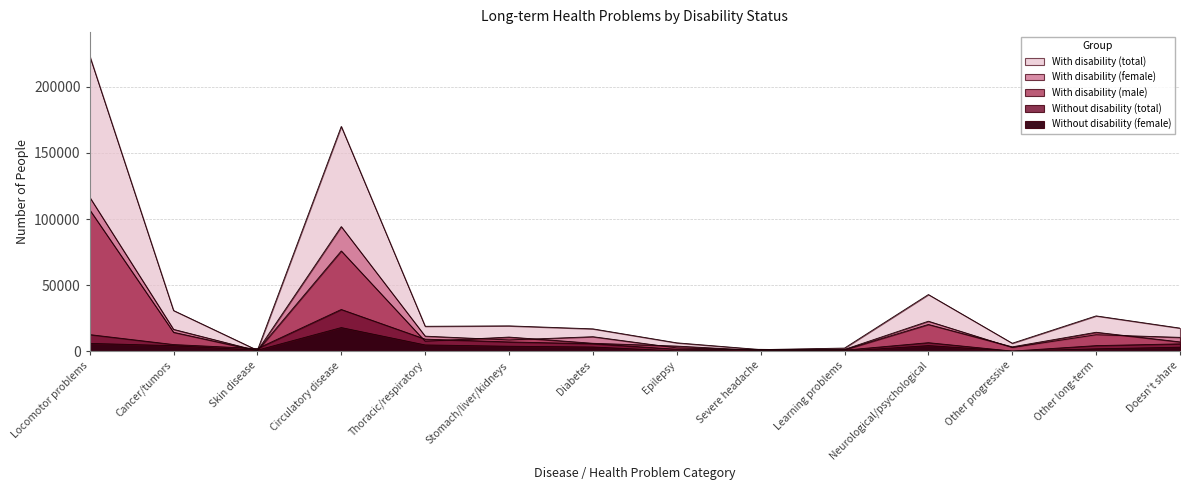

What is the label of the 6th point from the left?

Stomach/liver/kidneys